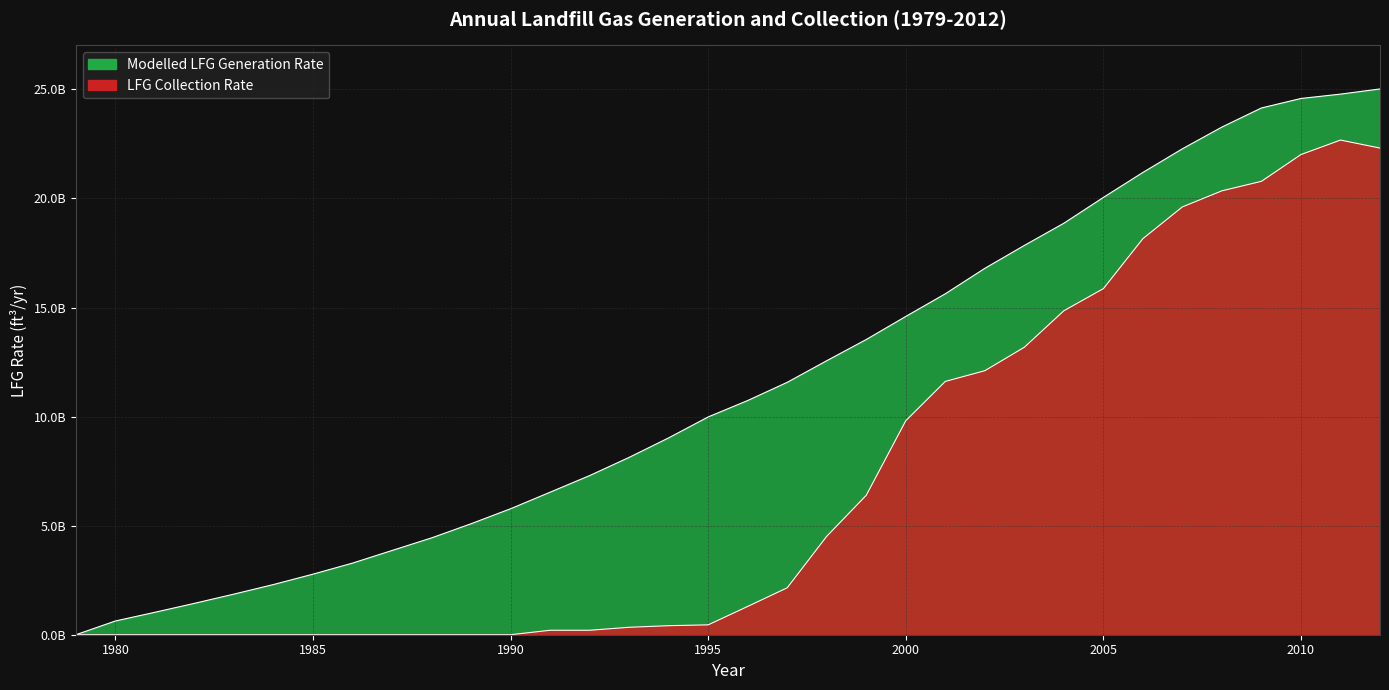

True or false: LFG Collection Rate and Modelled LFG Generation Rate intersect in this chart.

False